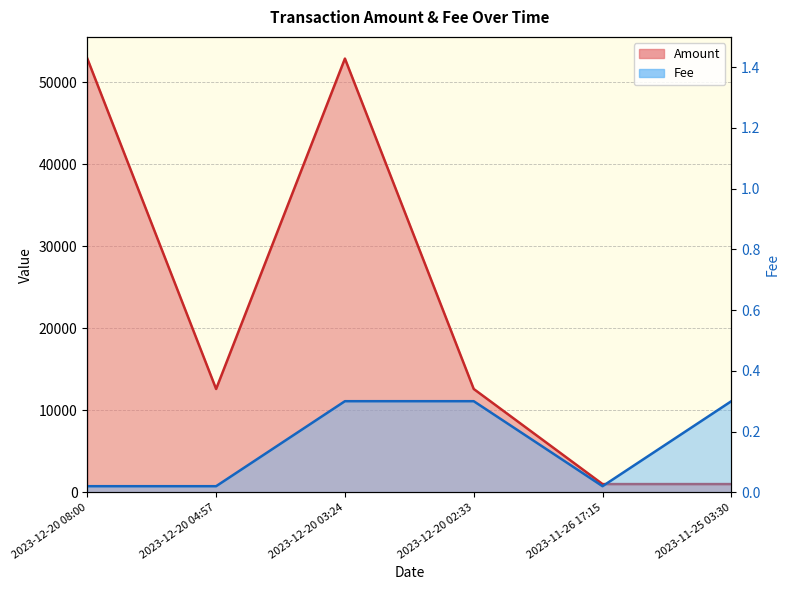

Is the value of Amount at 2023-12-20 04:57 greater than the value of Fee at 2023-11-25 03:30?

Yes